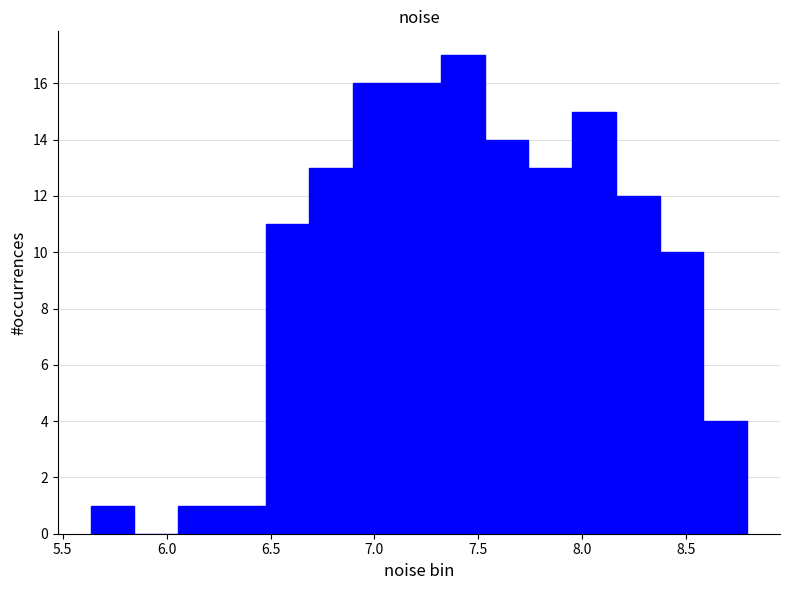

What is the height of the bar covering 7.55 to 7.75 on the x-axis? Neither the bar edges nor the heights are printed on the chart, so give them approximately, as read against the axes.

14